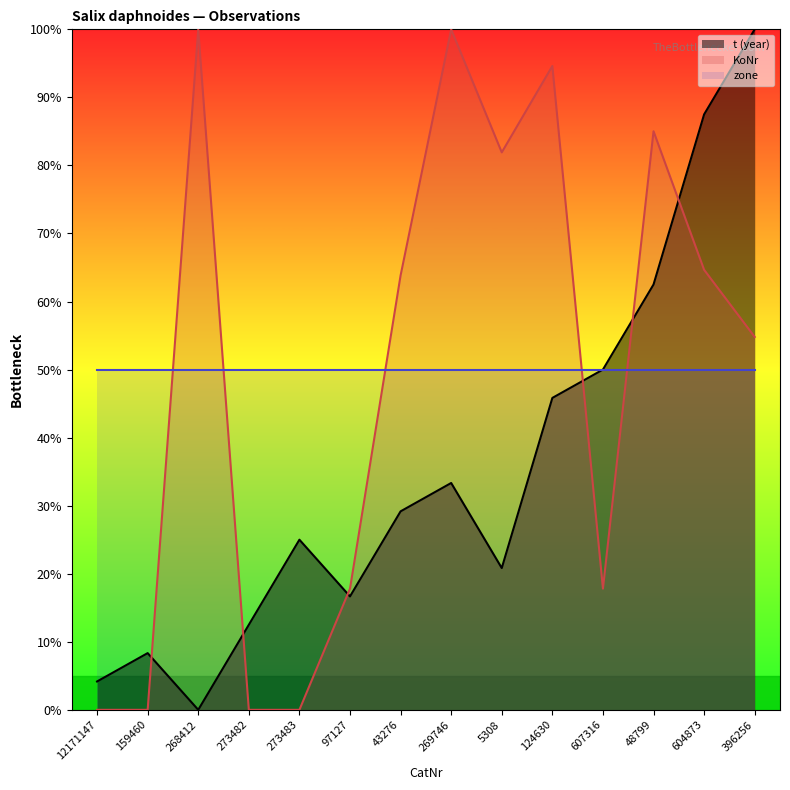

What is the total value across all series at 268412?

150.0